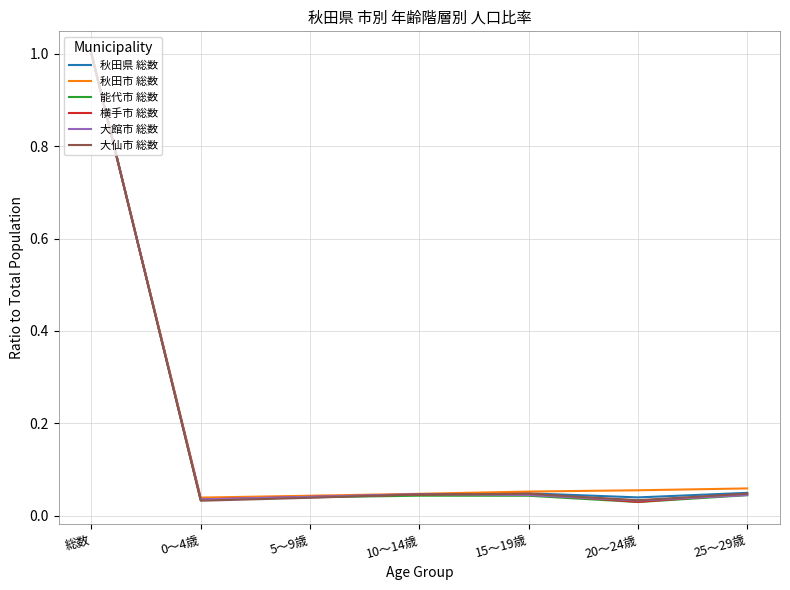

True or false: 秋田市 総数 has a value of 0.1 at 10～14歳.

False